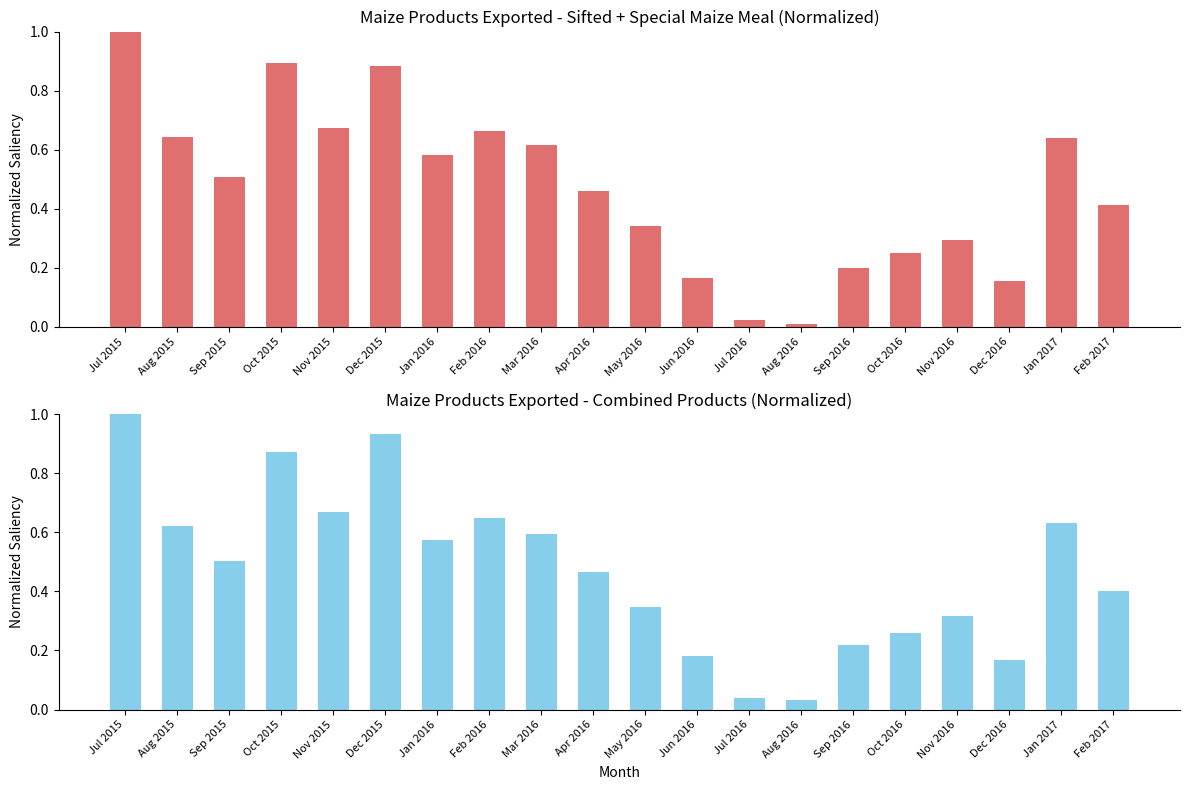

Reading left to right, extract all data points from this chart.

Sifted + Special Maize Meal (White): 1.0	0.6	0.5	0.9	0.7	0.9	0.6	0.7	0.6	0.5	0.3	0.2	0.0	0.0	0.2	0.3	0.3	0.2	0.6	0.4
Maize Chop + Samp + Sifted + Special (Total): 1.0	0.6	0.5	0.9	0.7	0.9	0.6	0.6	0.6	0.5	0.3	0.2	0.0	0.0	0.2	0.3	0.3	0.2	0.6	0.4